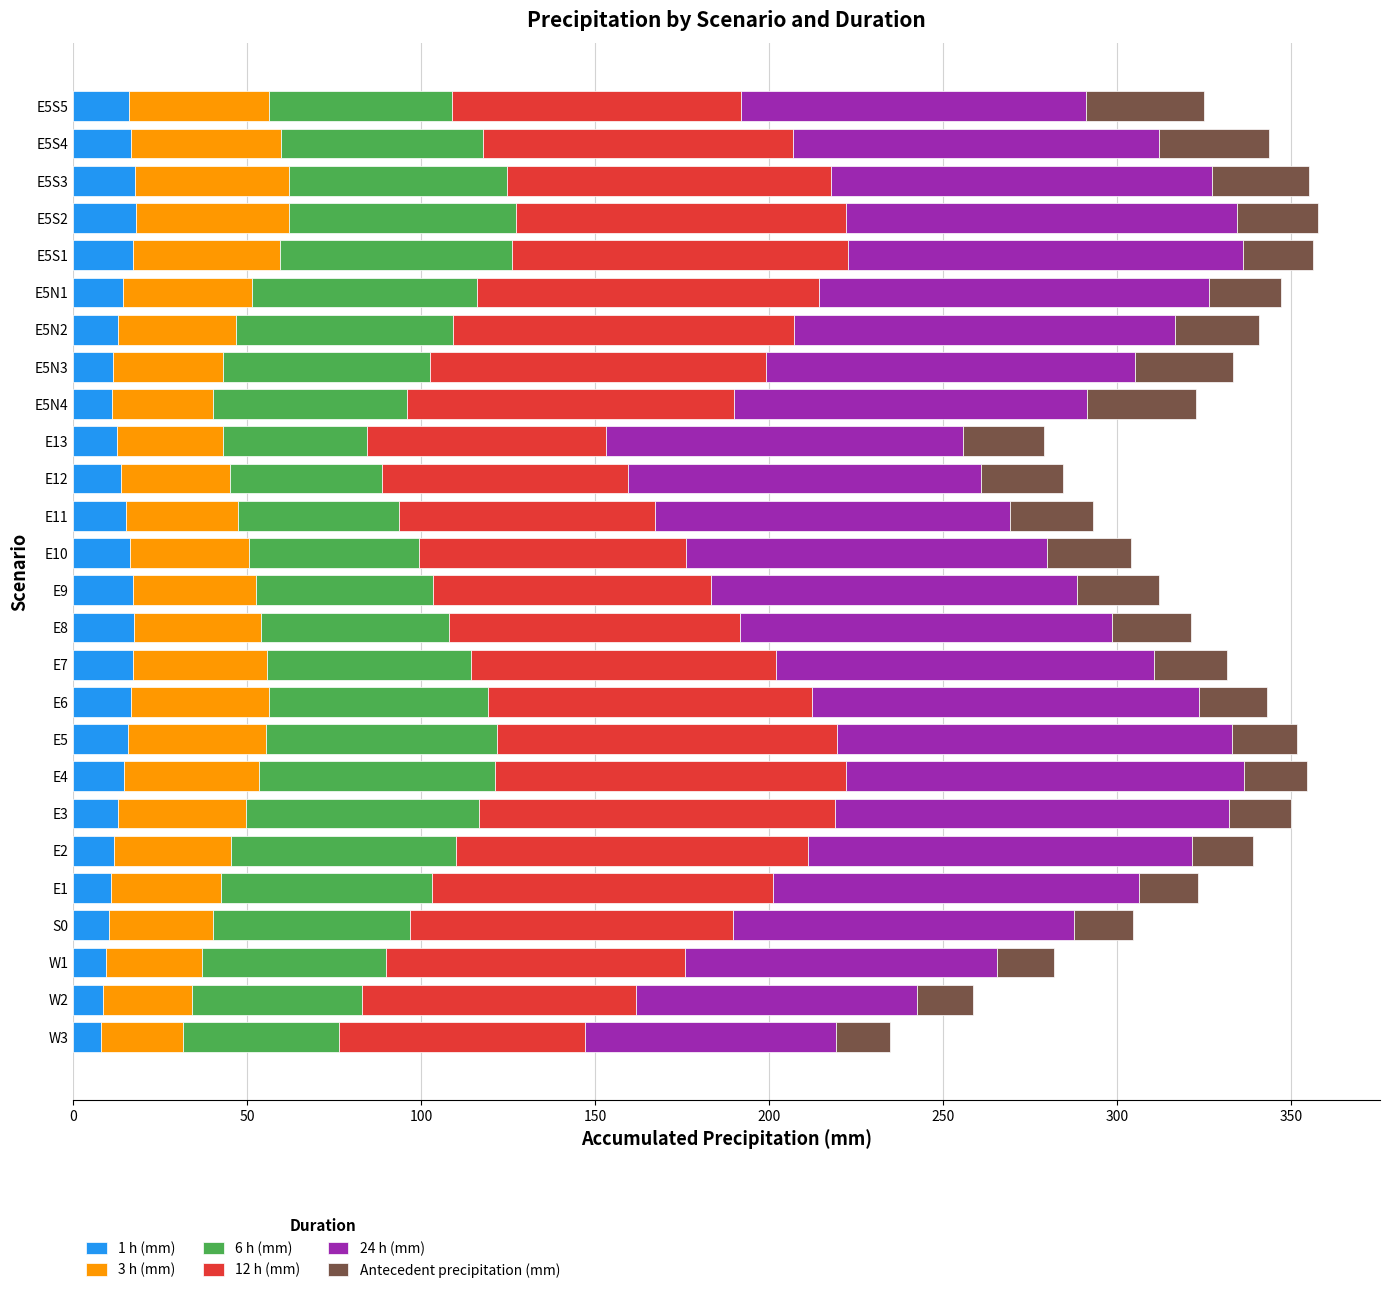

What is the minimum value for 1 h (mm)?

8.0